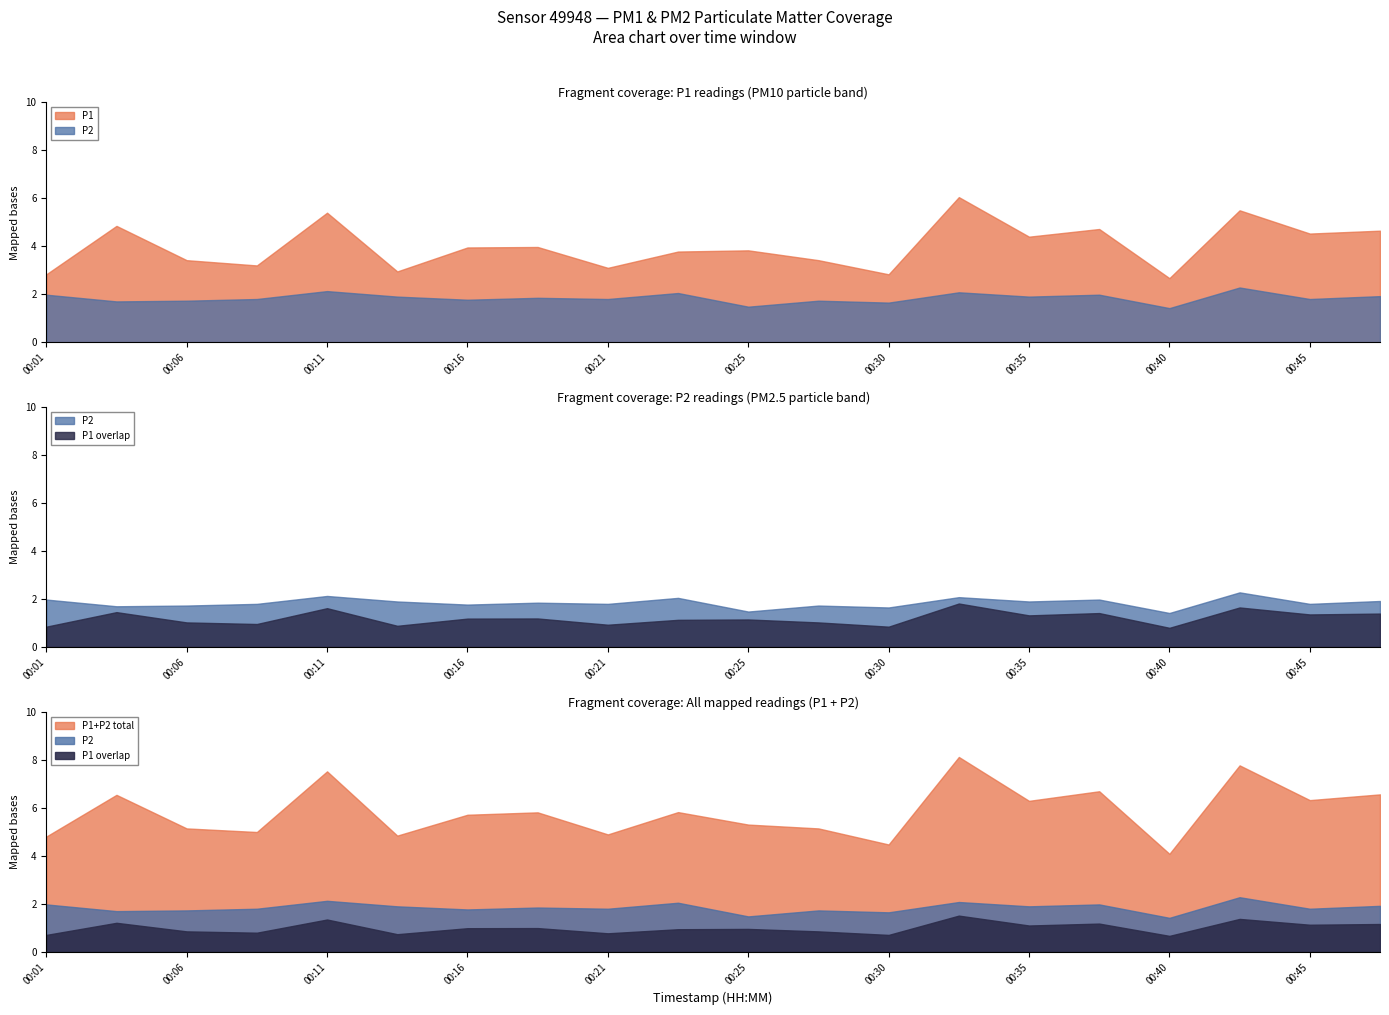

What is the difference between the highest and lowest values at 00:11?

3.3